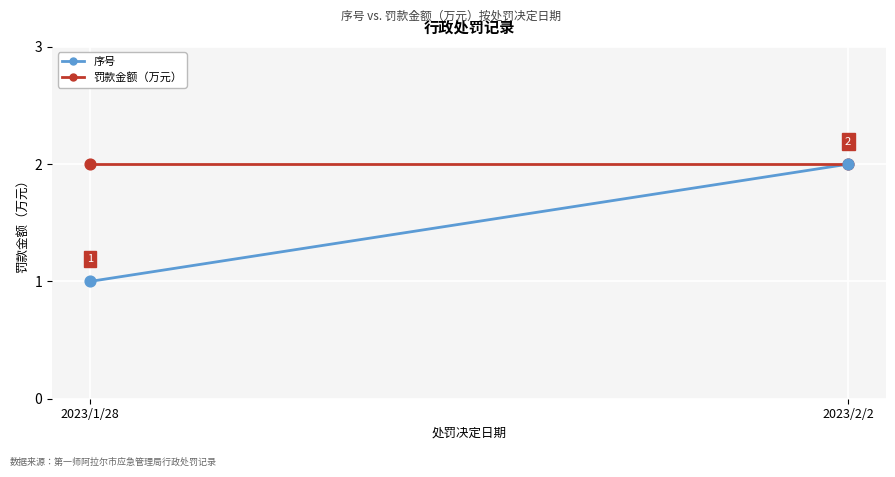

What is the total value across all series at 2023/1/28?

3